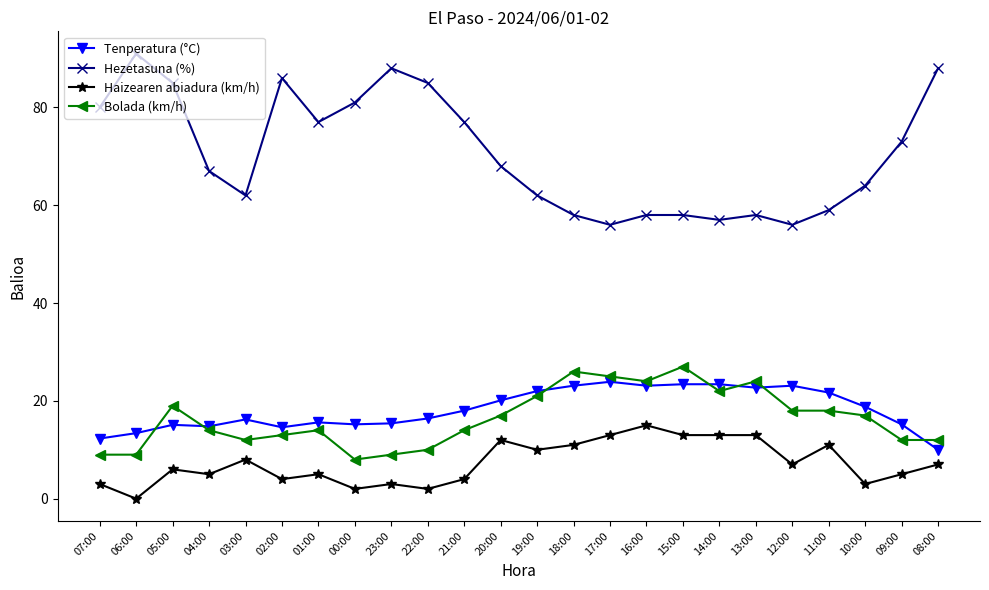

Between 21:00 and 14:00, which series saw the biggest shift?

Hezetasuna (%)